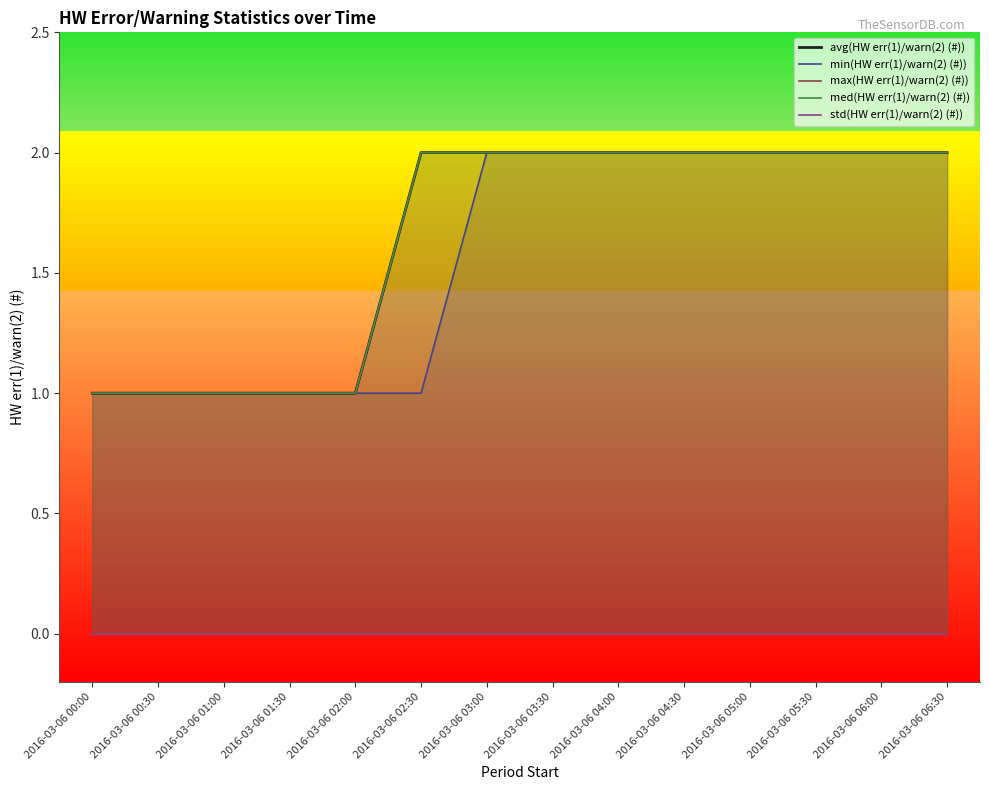

List the labels in order of min(HW err(1)/warn(2) (#)) value, smallest first.

2016-03-06 00:00, 2016-03-06 00:30, 2016-03-06 01:00, 2016-03-06 01:30, 2016-03-06 02:00, 2016-03-06 02:30, 2016-03-06 03:00, 2016-03-06 03:30, 2016-03-06 04:00, 2016-03-06 04:30, 2016-03-06 05:00, 2016-03-06 05:30, 2016-03-06 06:00, 2016-03-06 06:30